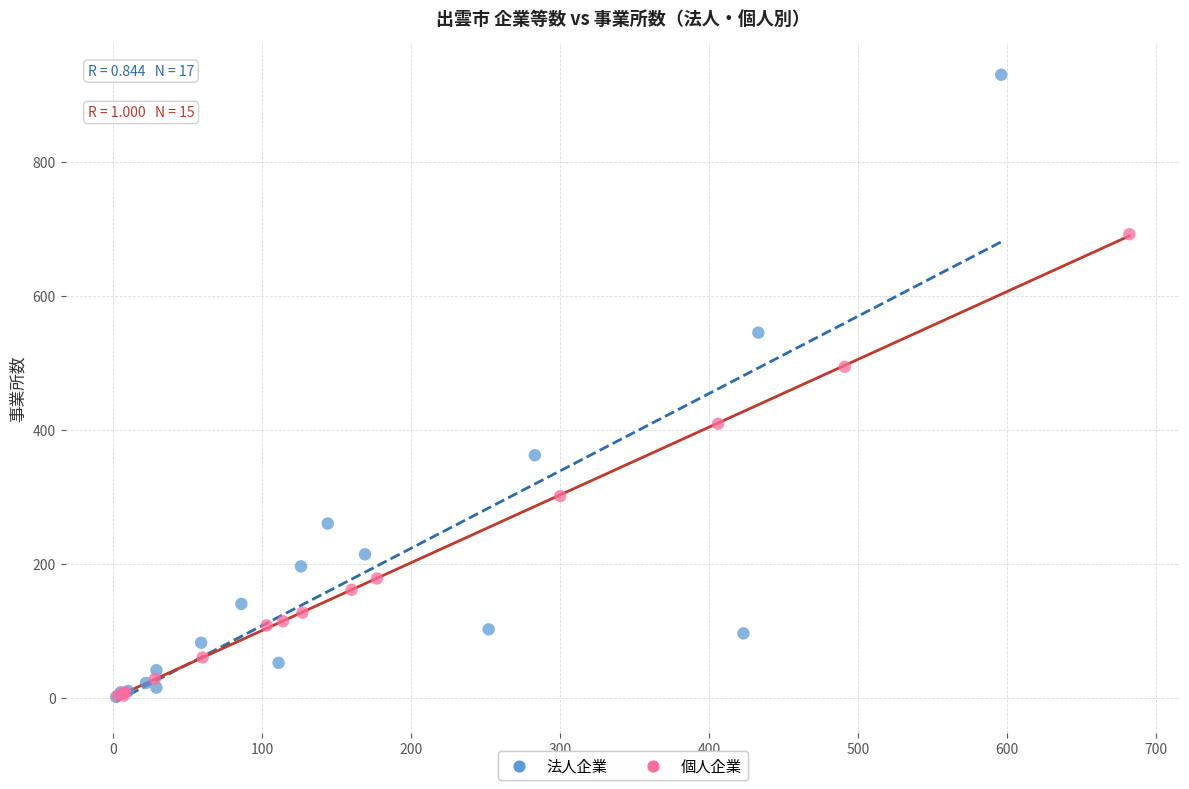

Which series has the widest spread of Y values?

法人企業